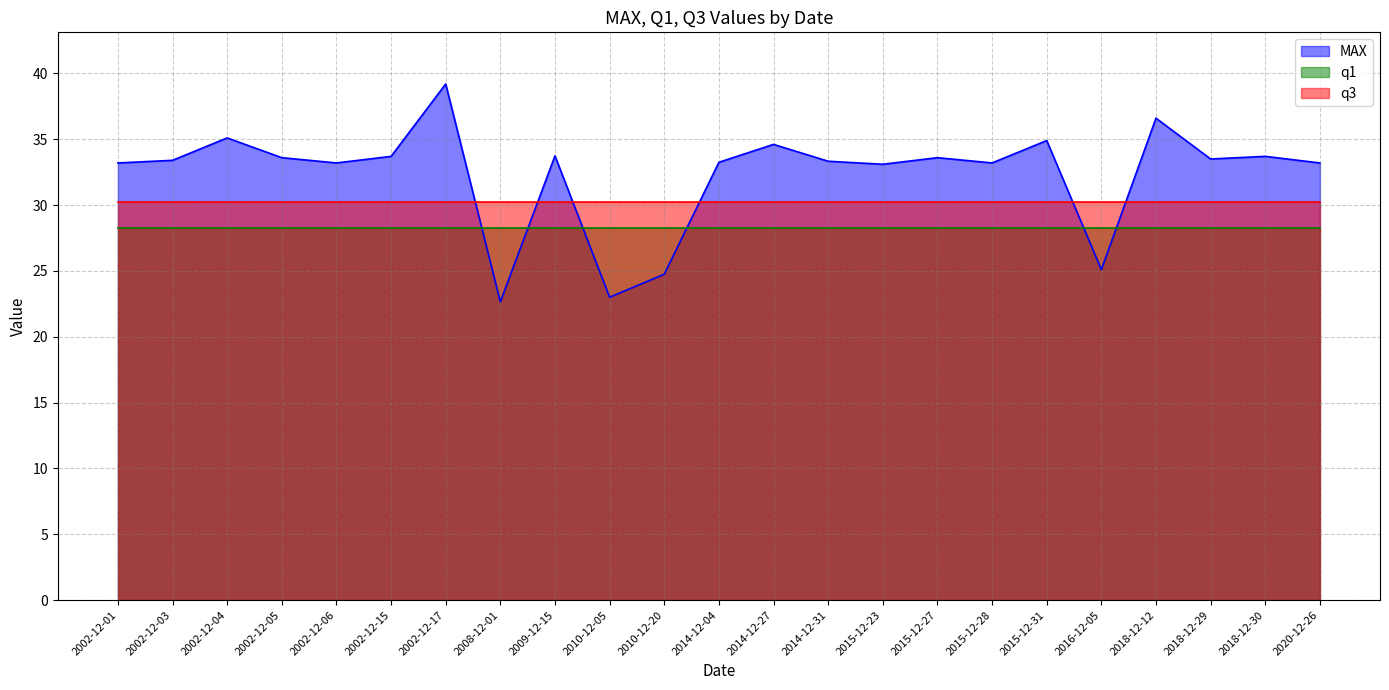

What is the total value across all series at 2014-12-31?

91.8